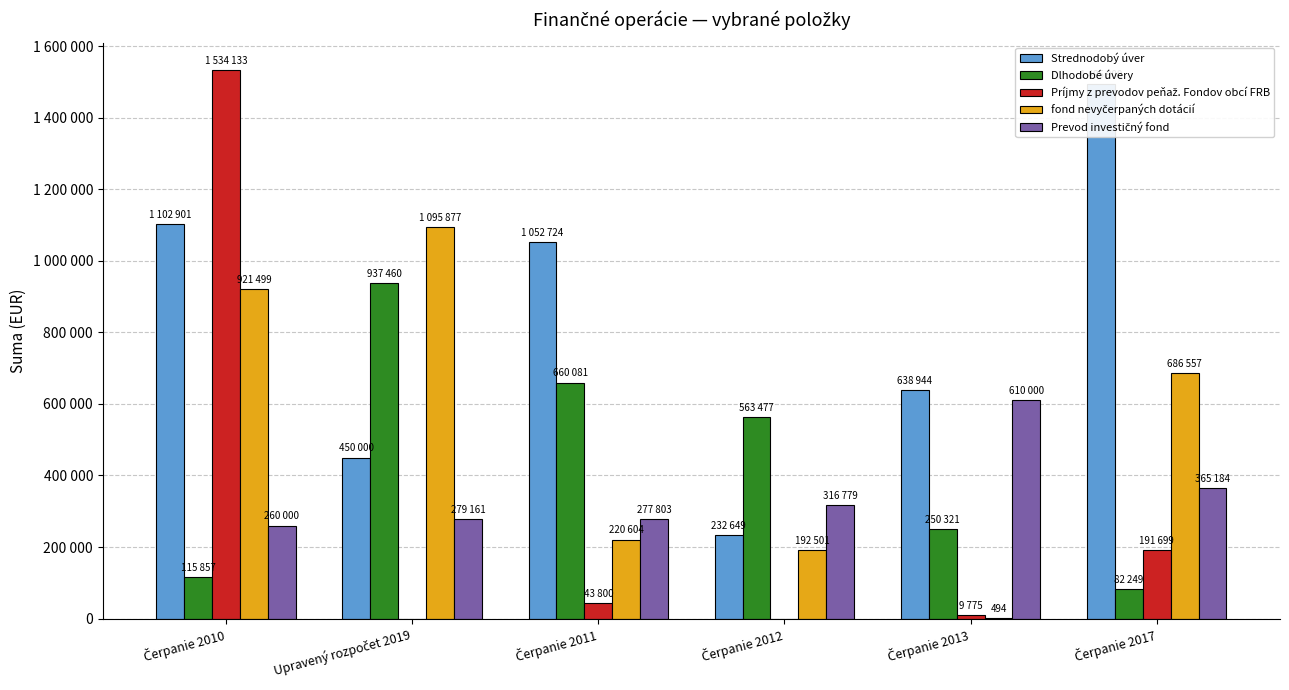

Which series has the largest total across all categories?

Strednodobý úver